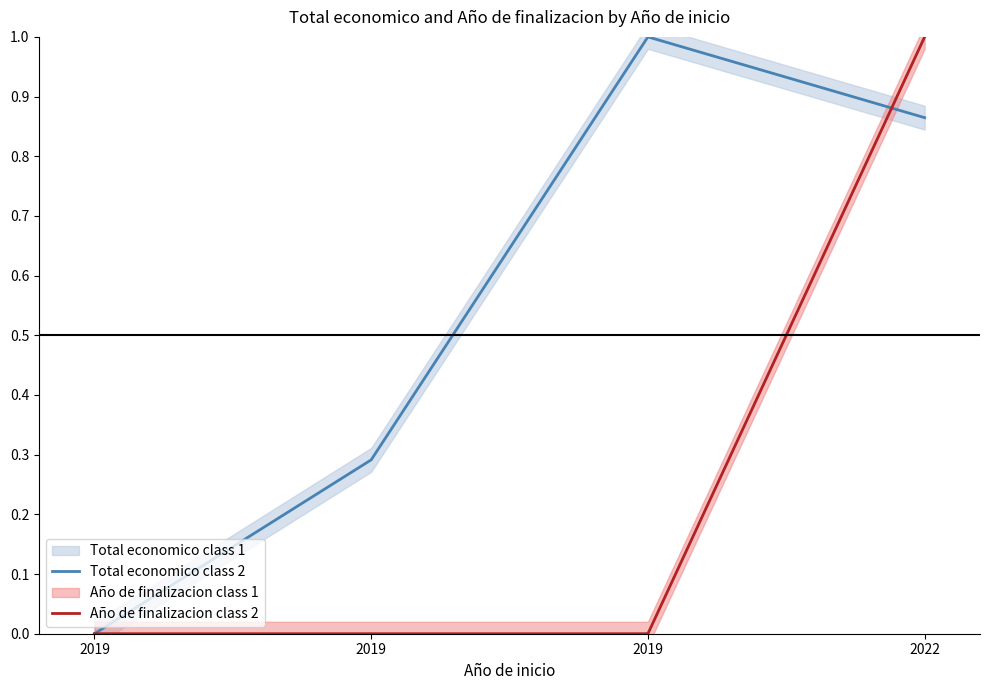

Reading right to left, list all the values displayed in this chart.

Total economico class 2: 2022=0.9	2019=1.0	2019=0.3	2019=0.0
Año de finalizacion class 2: 2022=1.0	2019=0.0	2019=0.0	2019=0.0